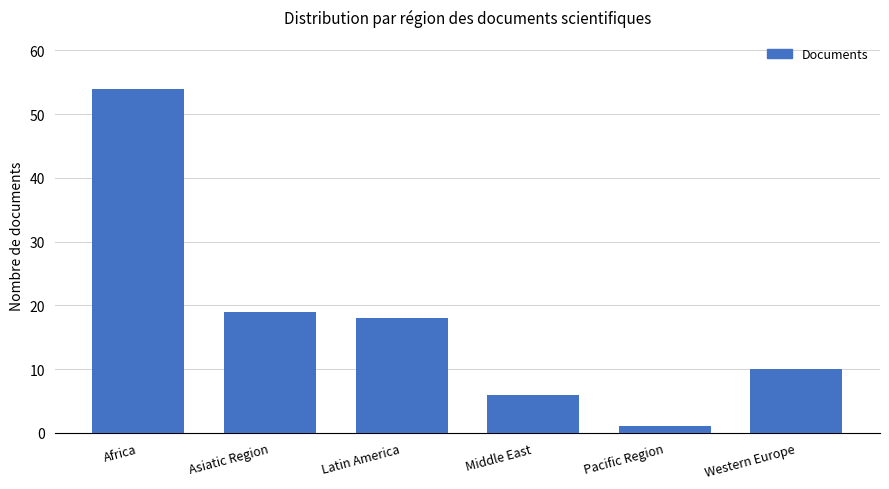

What is the label of the 1st bar from the left?

Africa